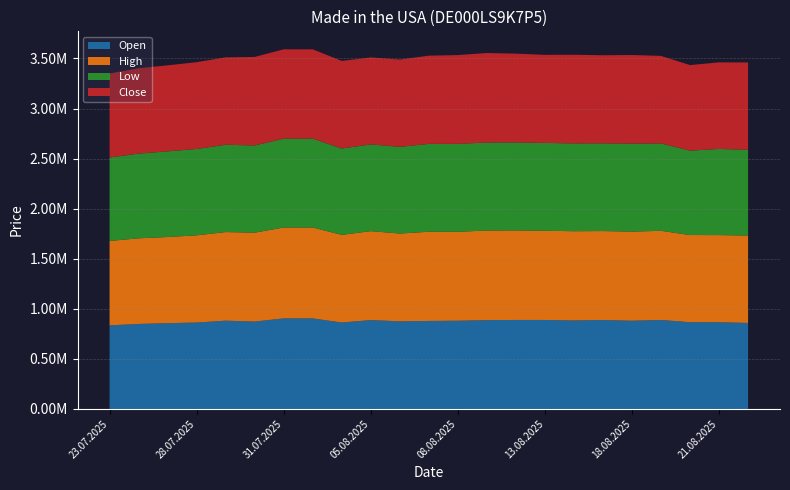

Reading right to left, transcribe all the data shown in this chart.

Open: 858580	865976	866098	888434	880933	887749	883659	888368	888530	886424	880888	878668	874888	887271	863008	904164	904164	872457	881326	862728	856436	848564	834766
High: 872954	869985	870613	890323	889813	888453	891039	891044	893927	895361	888078	890954	876533	888205	875270	907631	907631	888020	884911	870993	860409	855241	842814
Low: 856608	860161	842615	872346	878880	876075	876962	877276	879081	878934	878086	877303	866071	866100	862317	887521	887521	870326	872320	862190	855358	846146	833084
Close: 871940	865150	854488	874774	884967	879953	885561	879446	886822	893689	886761	881251	871866	868868	874592	892155	892155	884638	872559	867040	859065	852846	838950